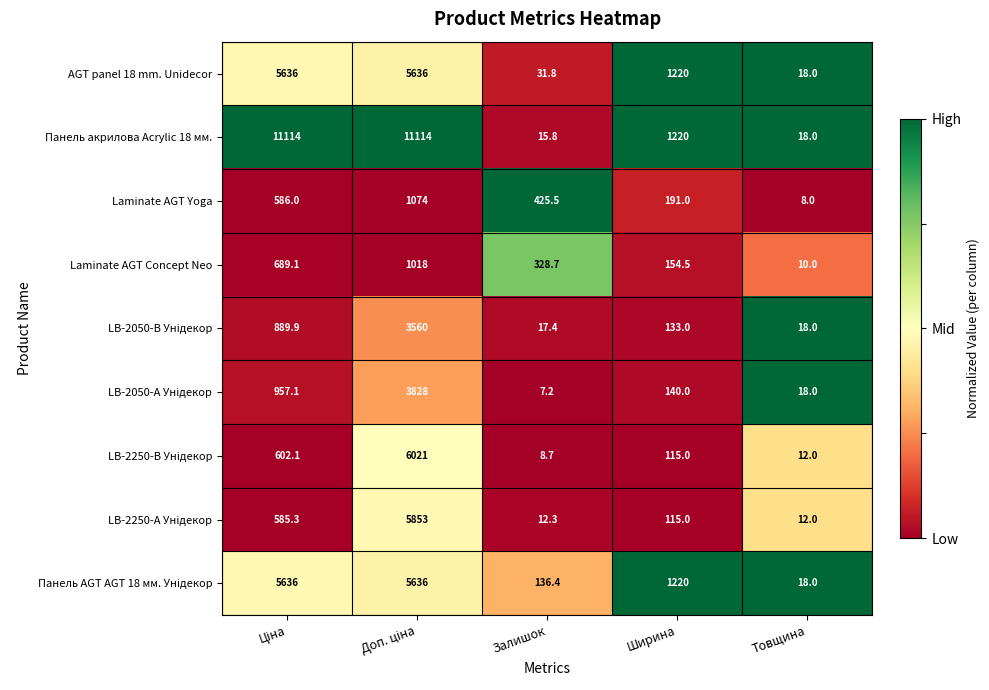

What is the smallest value displayed?

7.2